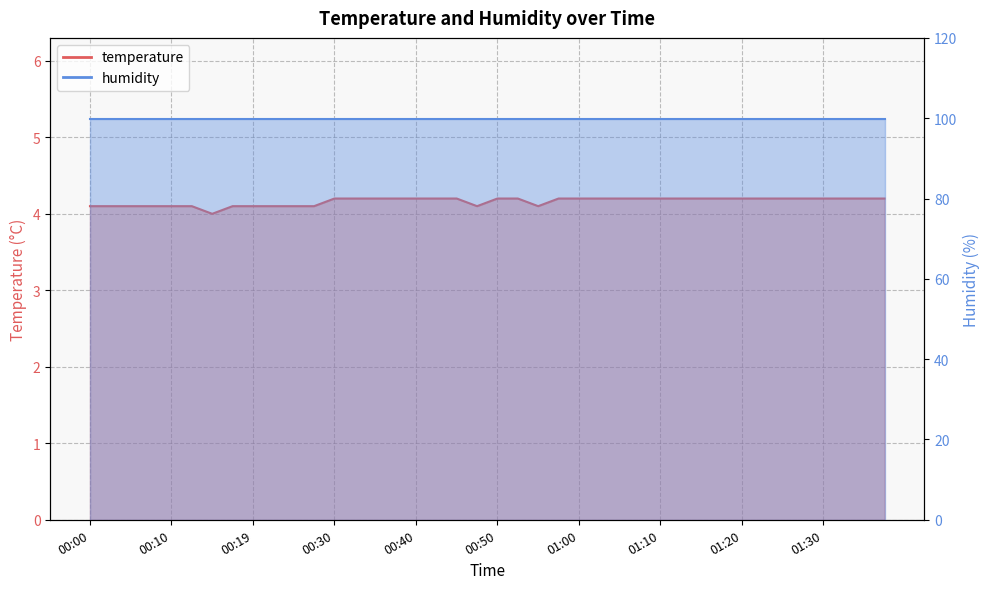

Where is the data nearest to the value 4?

00:15